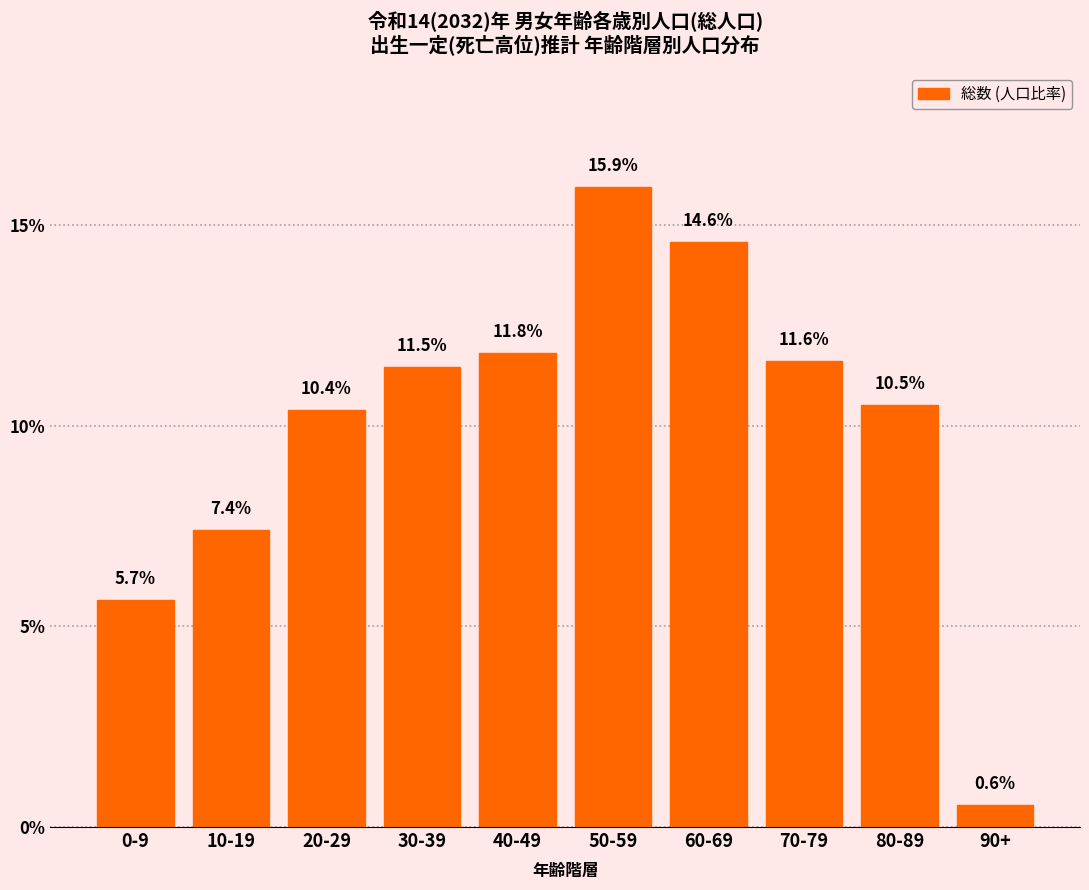

Reading right to left, extract all data points from this chart.

0.6	10.5	11.6	14.6	15.9	11.8	11.5	10.4	7.4	5.7